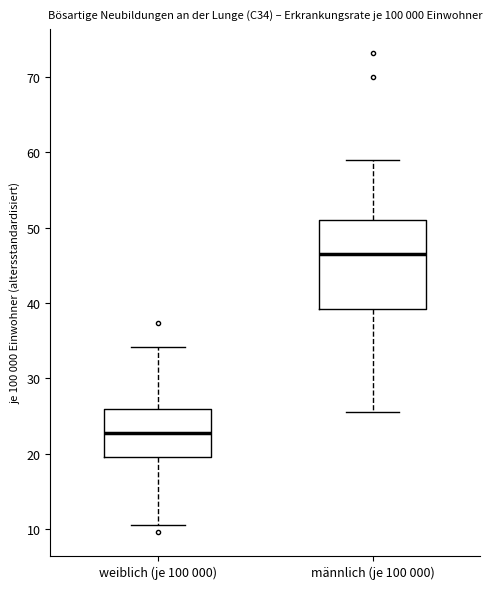

Where does the median line of the box for männlich (je 100 000) sit on the y-axis? The values are not printed on the chart, so give them approximately, as read against the axis.

46